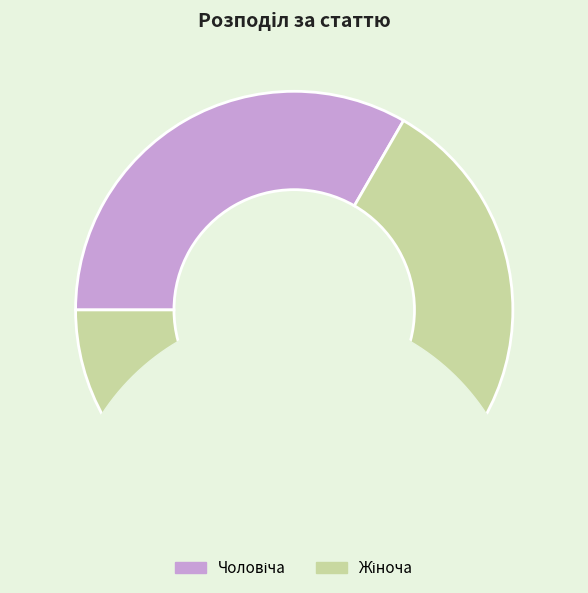

Rank the categories by value from lowest to highest.

Чоловіча, Жіноча